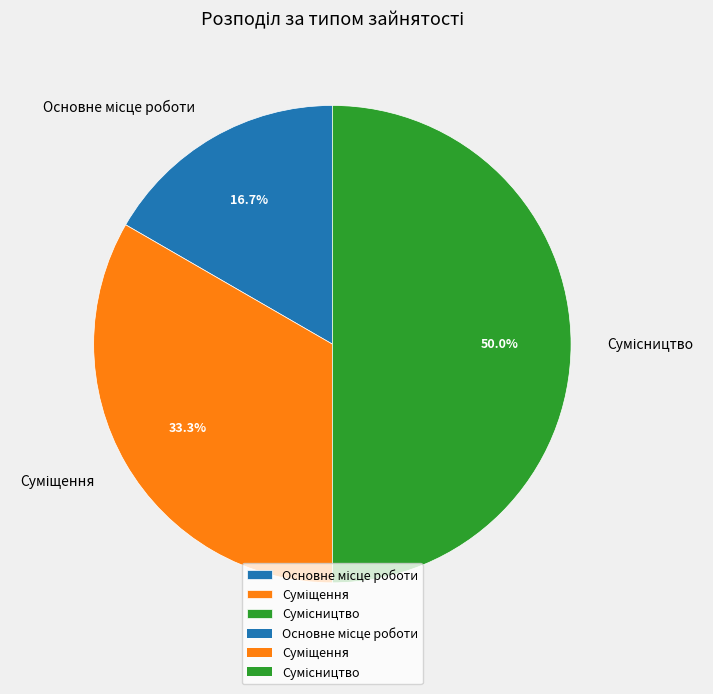

Between Суміщення and Основне місце роботи, which is larger?

Суміщення